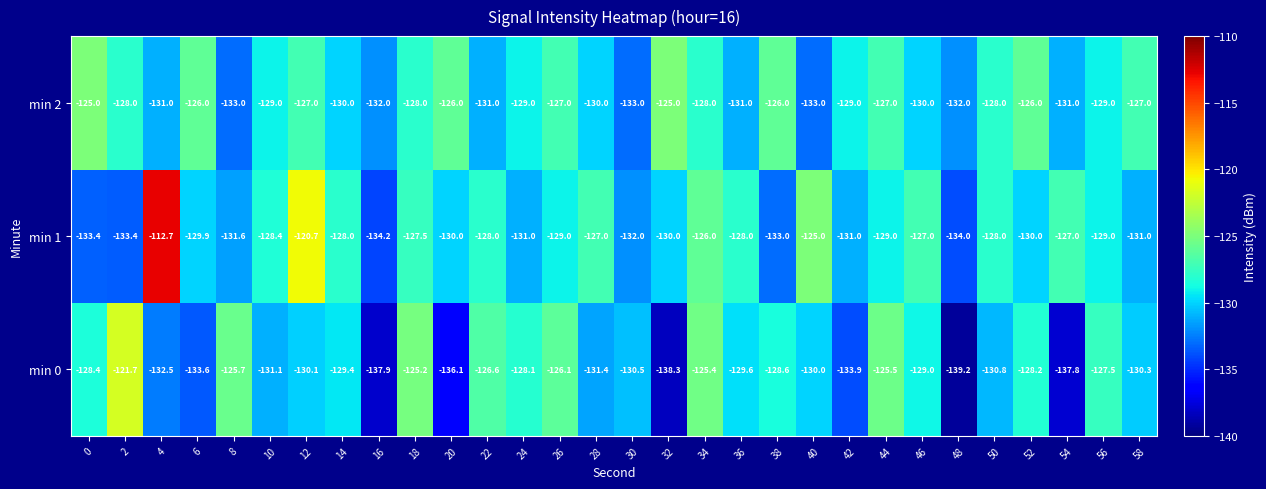

What is the difference between the second highest and second lowest values in the min 1 series?

13.3